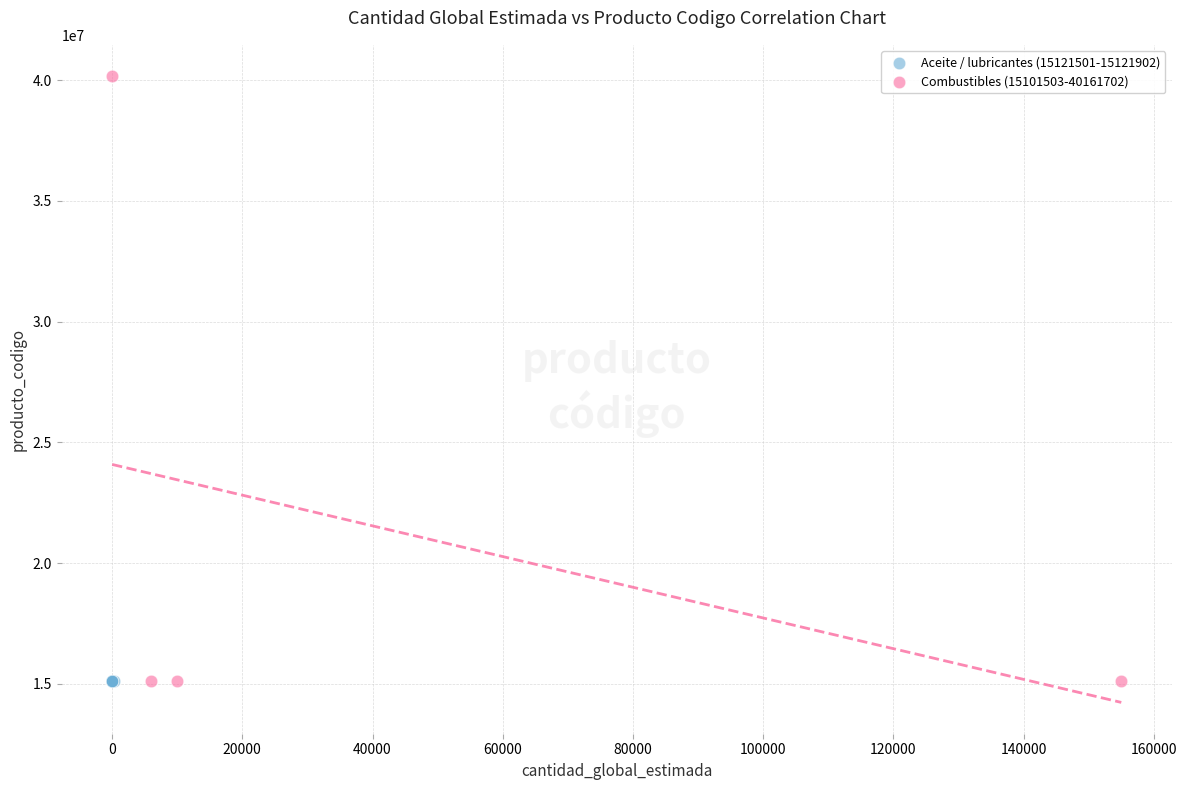

Which series has the widest spread of Y values?

Combustibles (15101503-40161702)